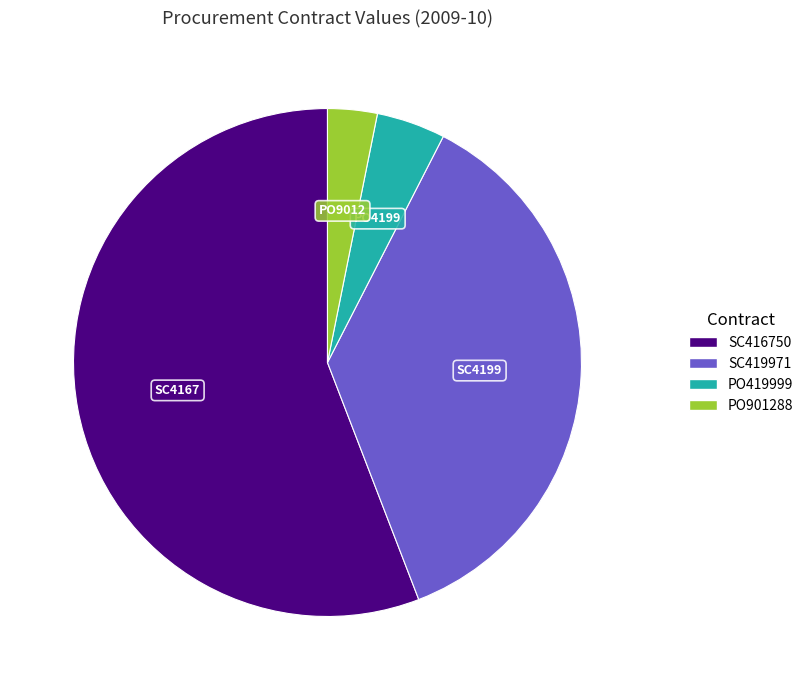

What is the smallest slice in the pie chart?

PO901288